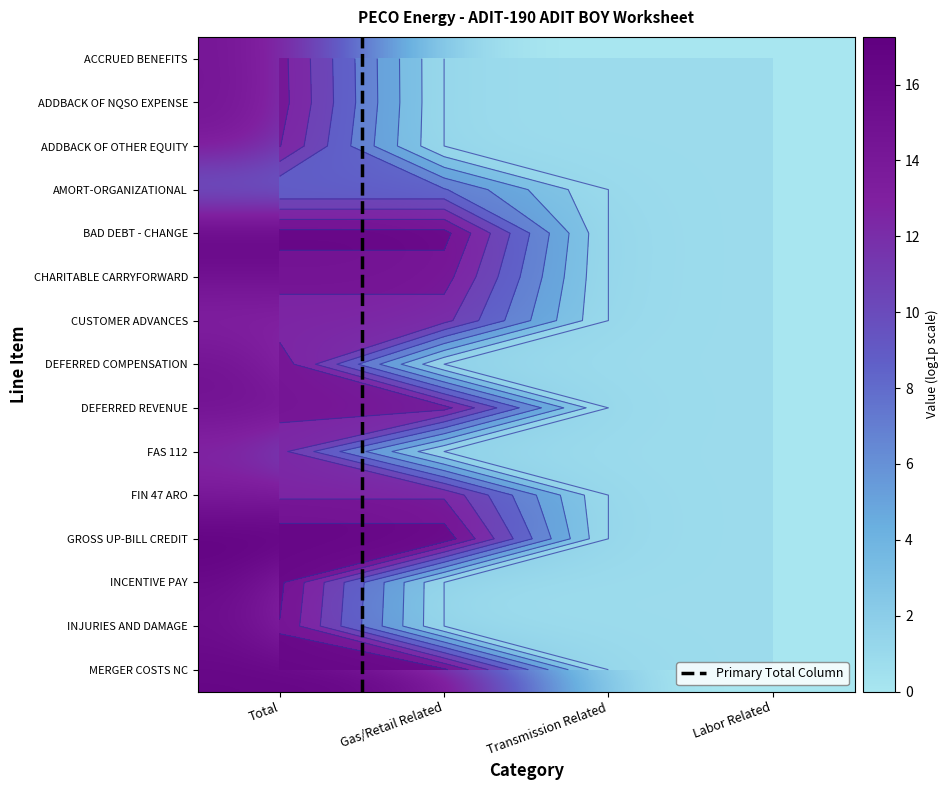

The value of INJURIES AND DAMAGE at Transmission Related is 0.0. True or false?

True